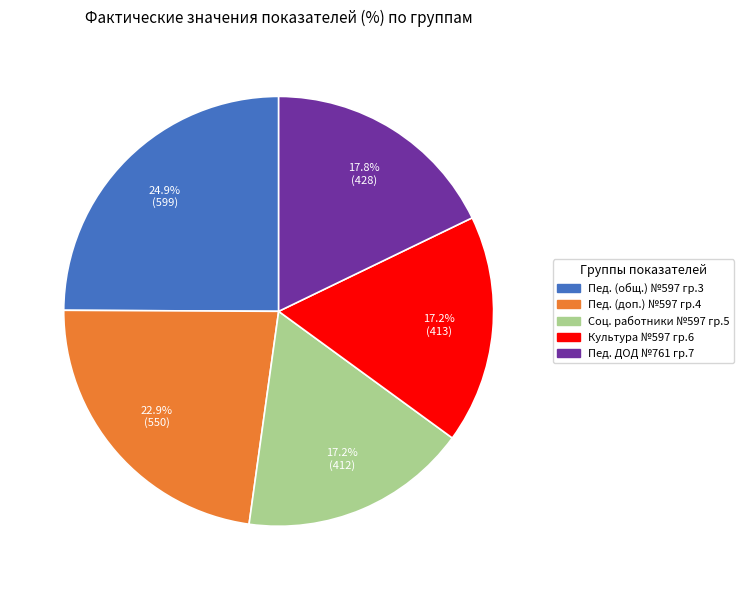

Does any single category account for the majority?

No